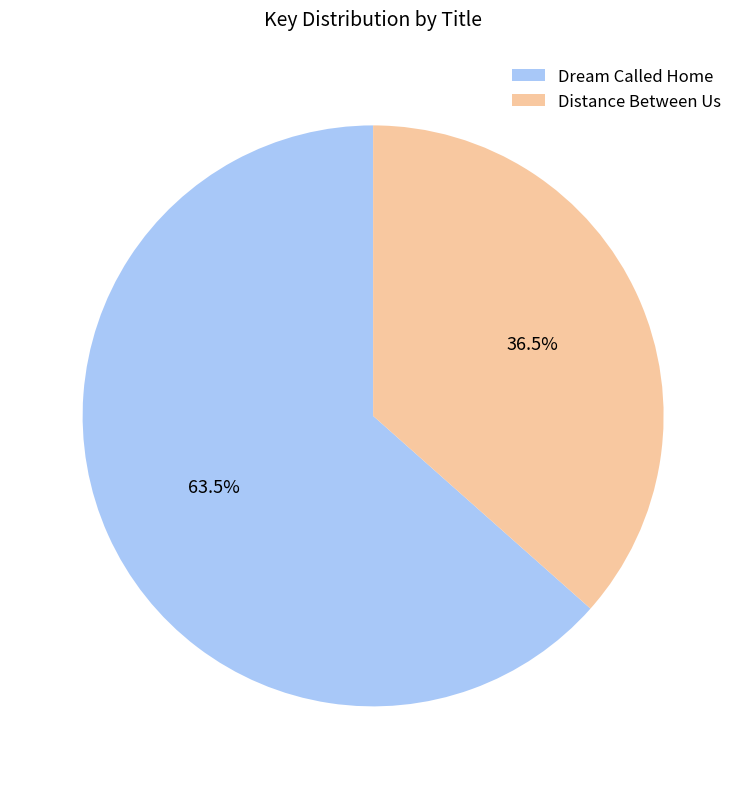

Do Dream Called Home and Distance Between Us together represent more than half of the pie?

Yes